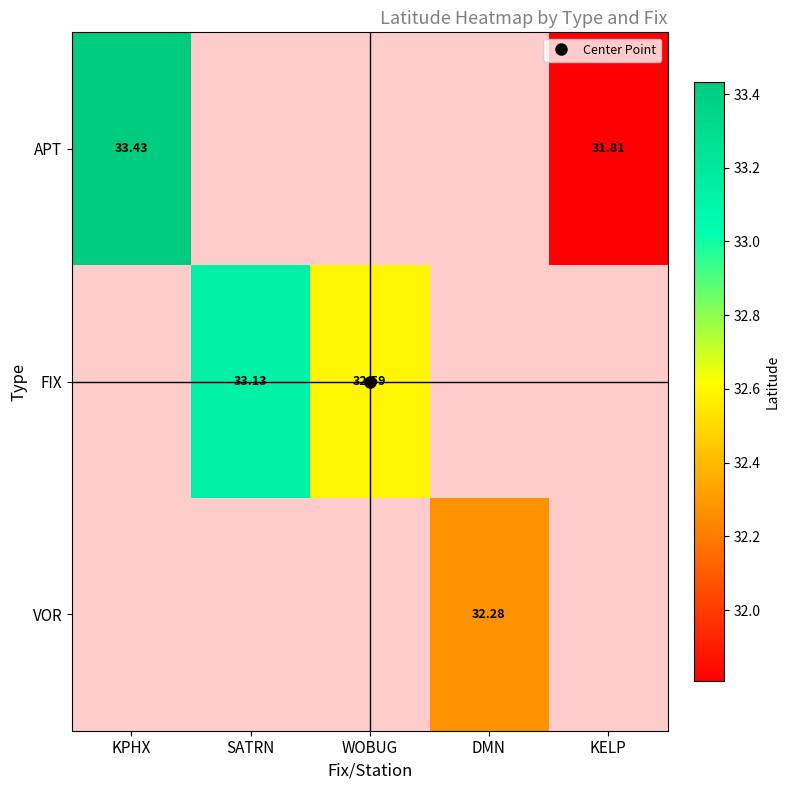

At which category does the chart reach its minimum across all series?

KELP